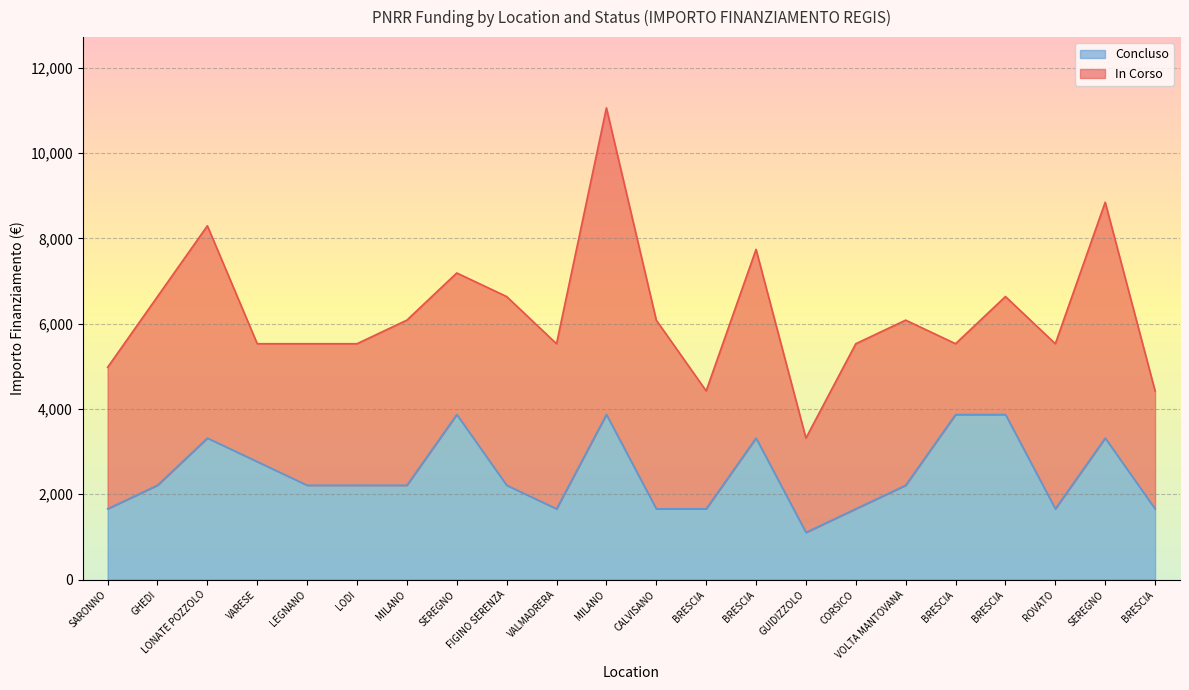

What is the average value?

2463